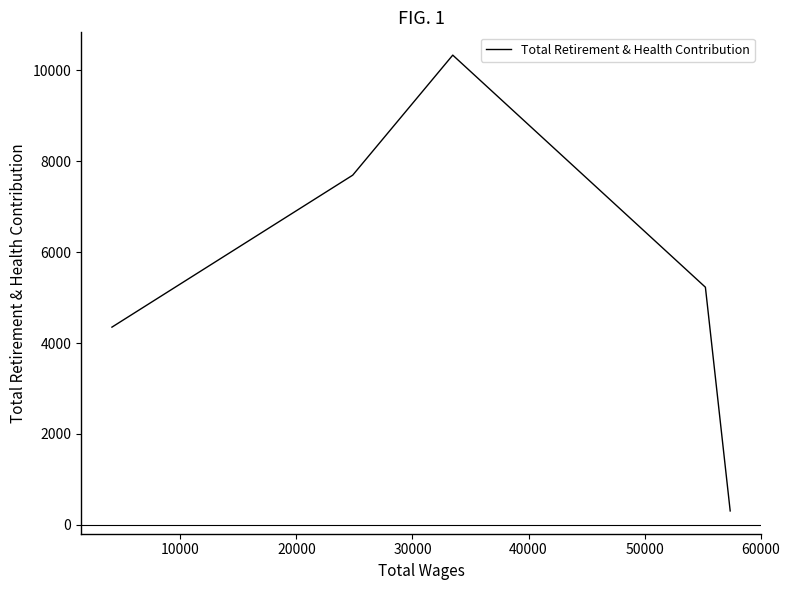

How many values are below 5228?

2